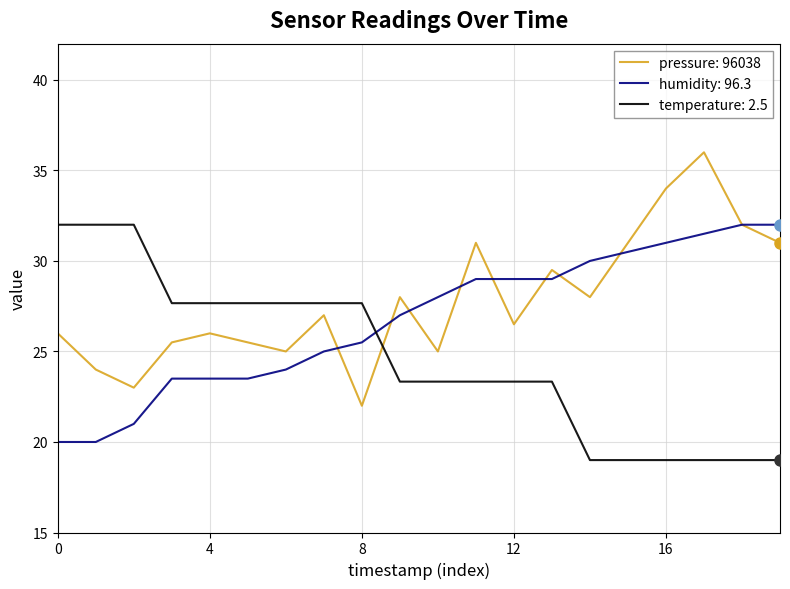

List the series in order of their overall mean, lowest first.

temperature: 2.5, humidity: 96.3, pressure: 96038